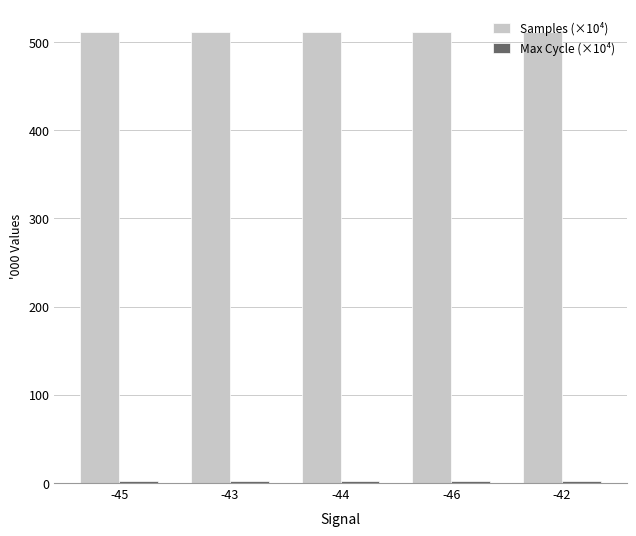

What is the label of the 1st bar from the left?

-45